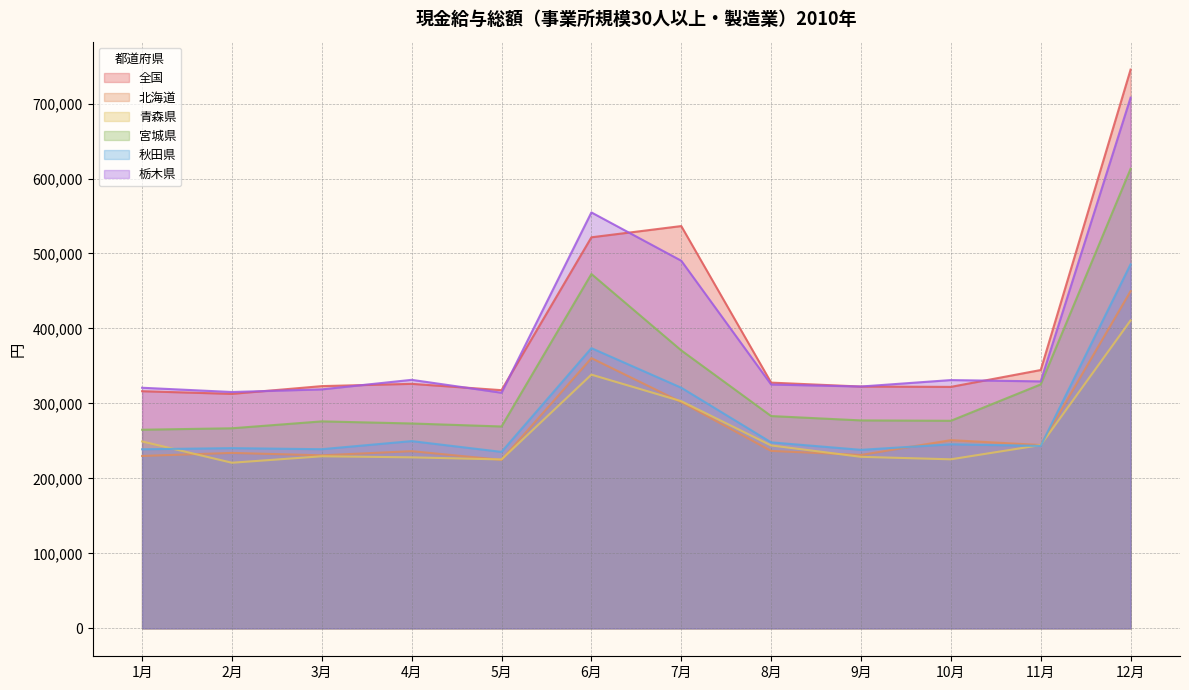

What is the sum of all 宮城県 values?

3969213